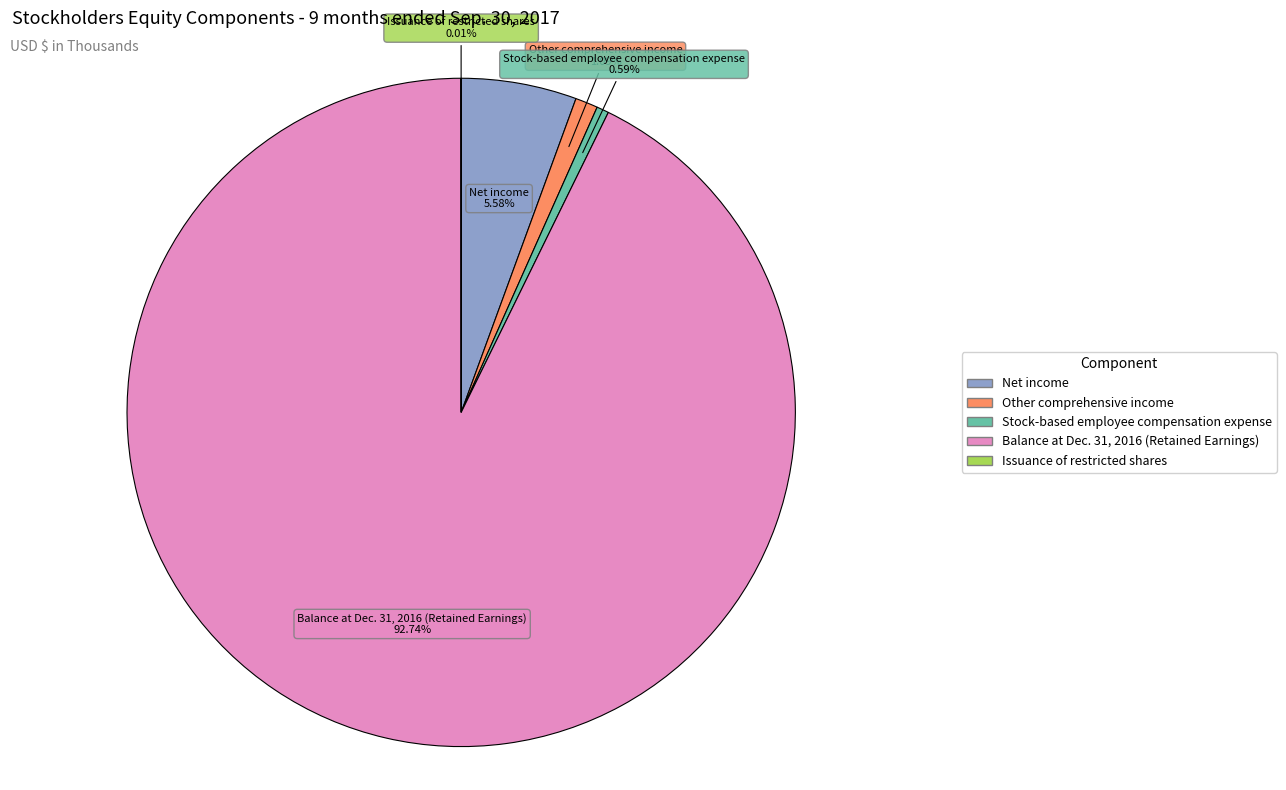

What is the largest slice in the pie chart?

Balance at Dec. 31, 2016 (Retained Earnings)